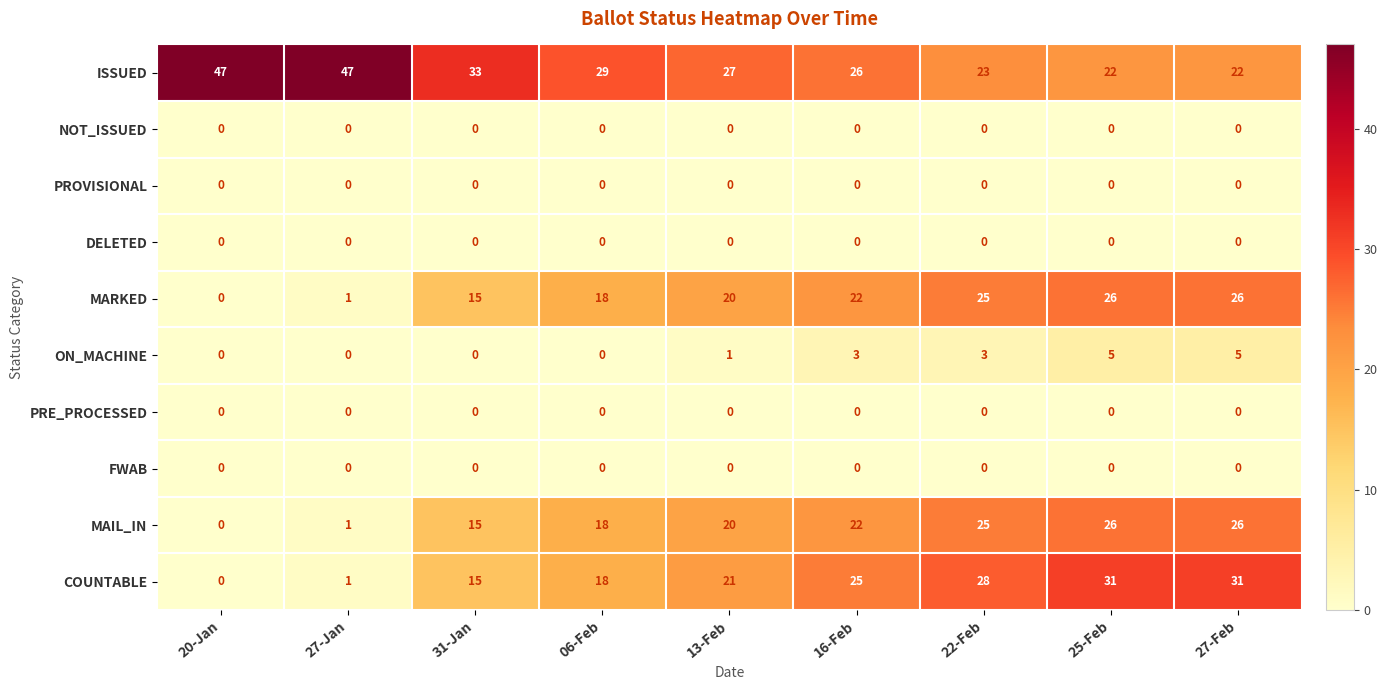

The value of MARKED at 27-Feb is 26. True or false?

True